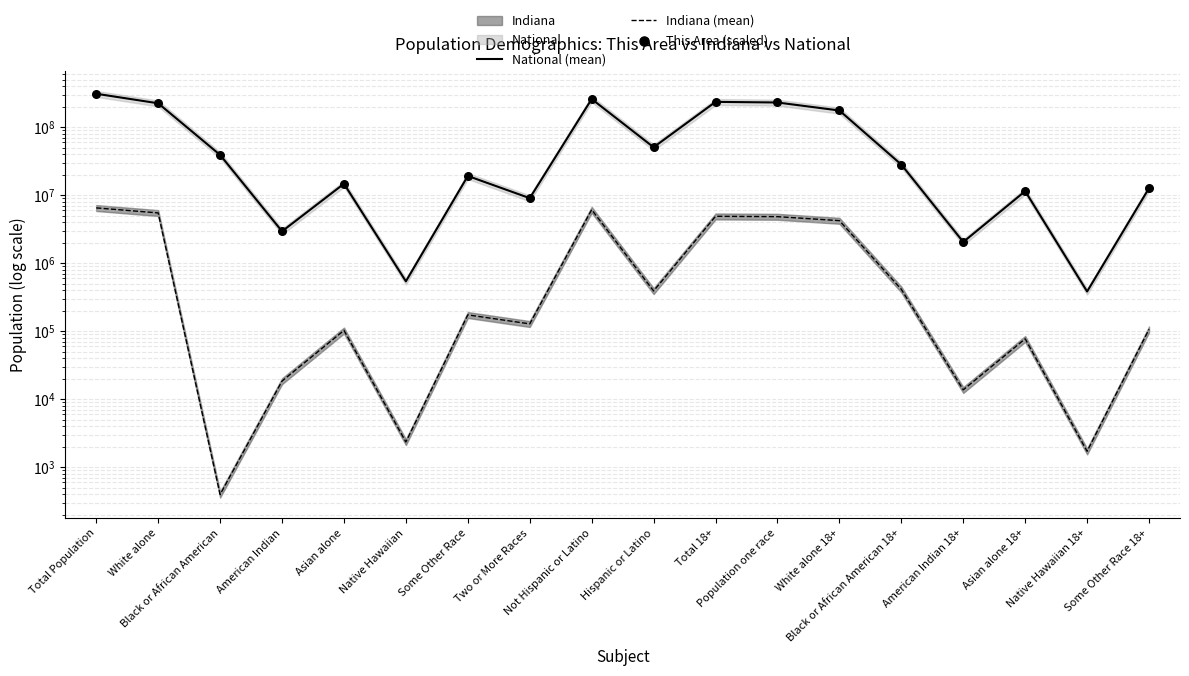

Is the value of National (mean) at Asian alone greater than the value of Indiana (mean) at Asian alone 18+?

Yes